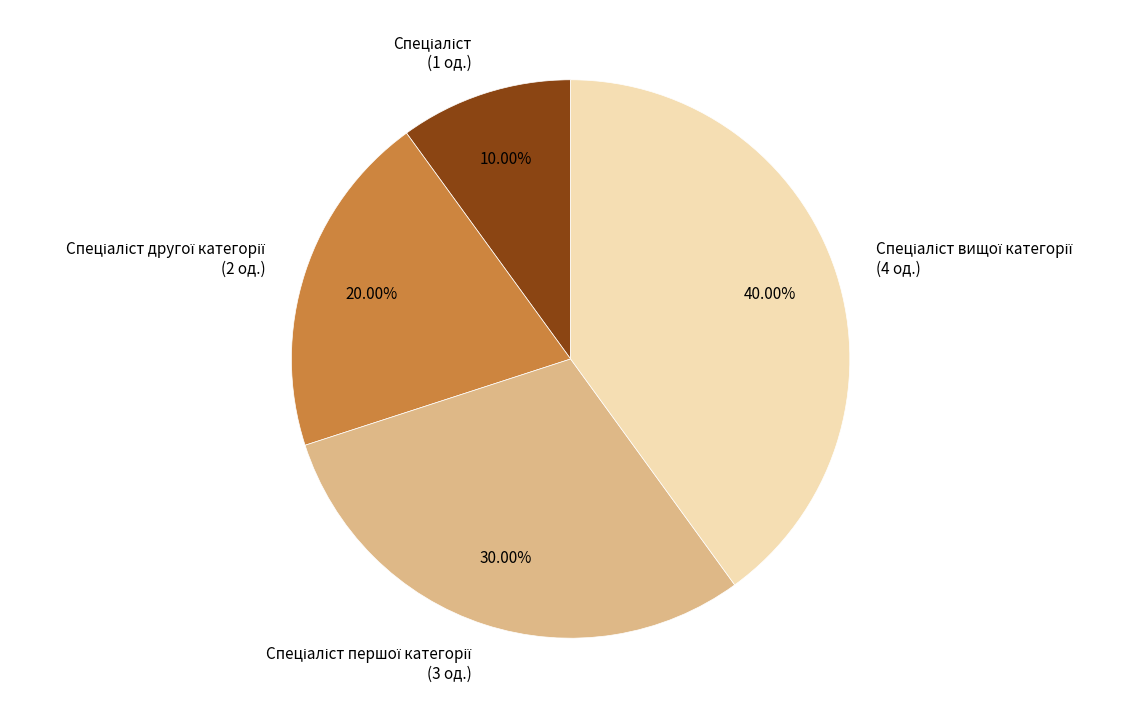

Is there any slice that represents more than half of the pie?

No